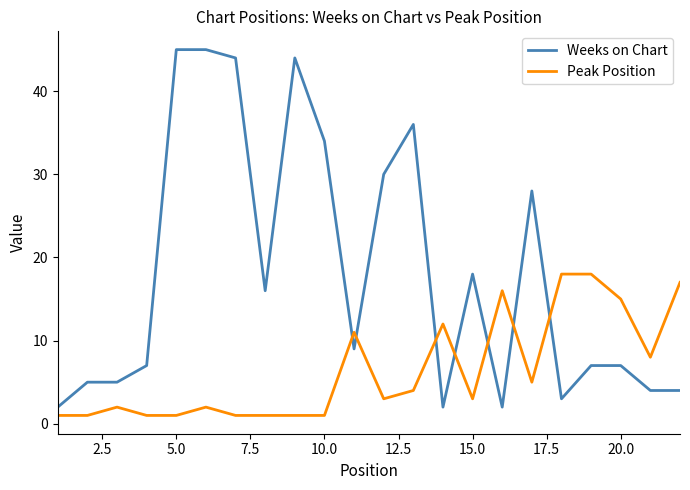

After their last crossing, which series has the higher values: Peak Position or Weeks on Chart?

Peak Position